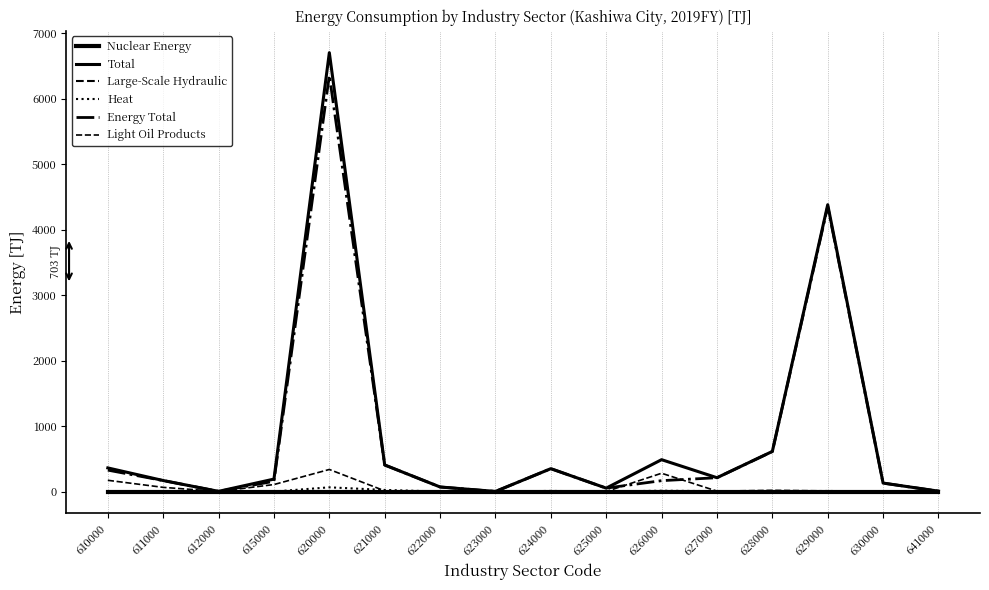

At how many categories does at least one series exceed 1574?

2